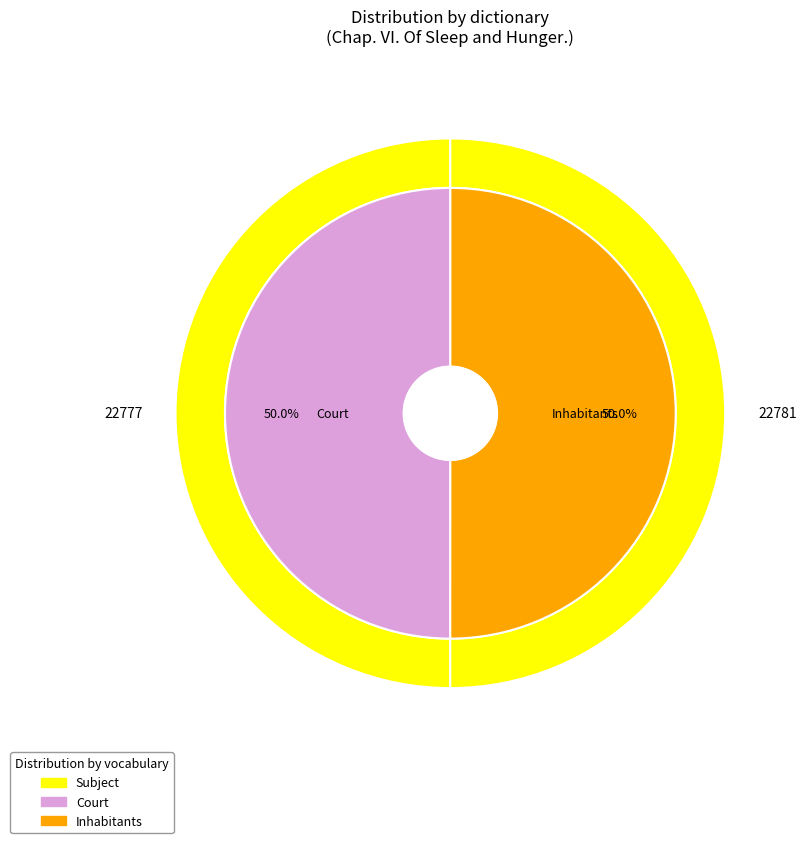

Does any single category account for the majority?

Yes